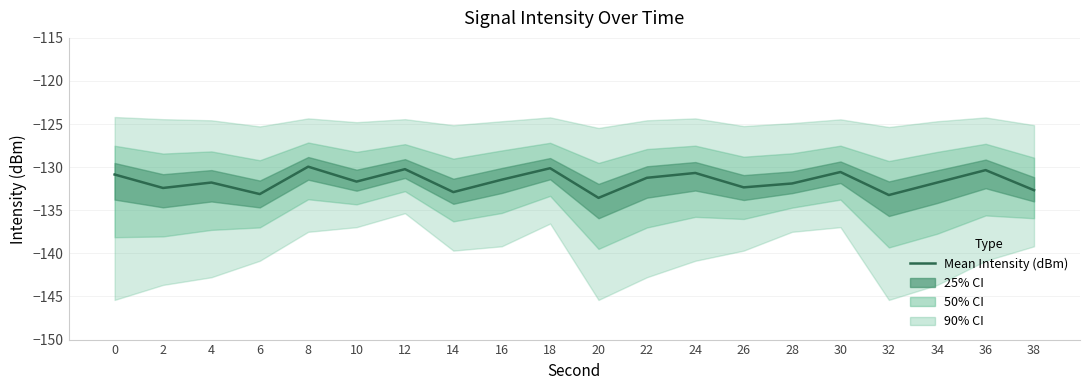

At which category does the data reach its first local valley?

2